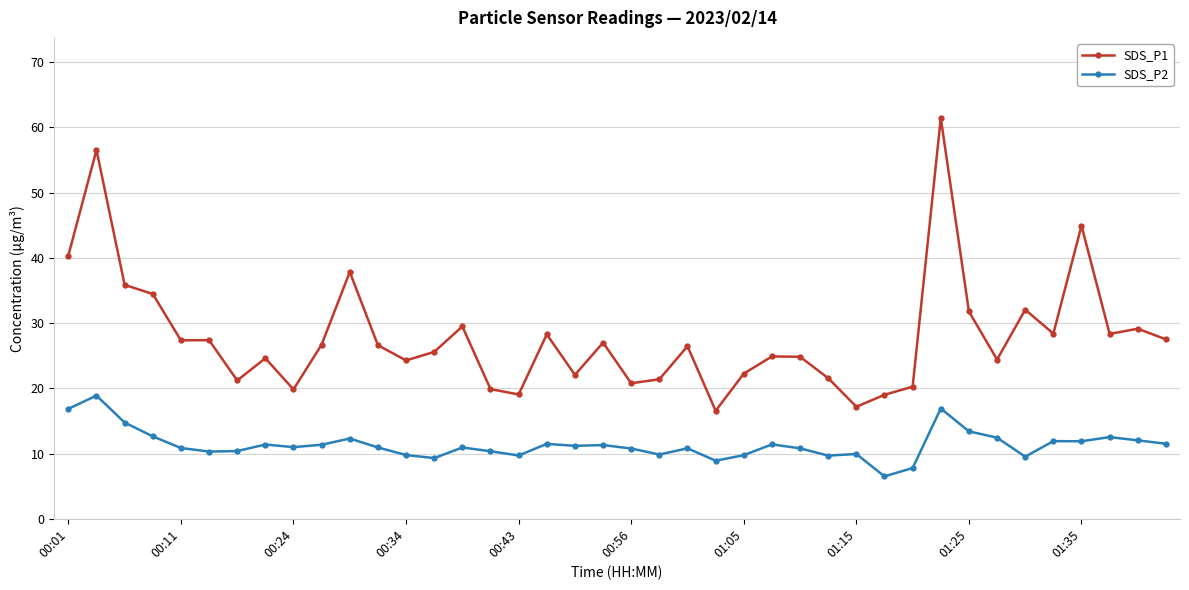

Which series has the widest spread of values?

SDS_P1